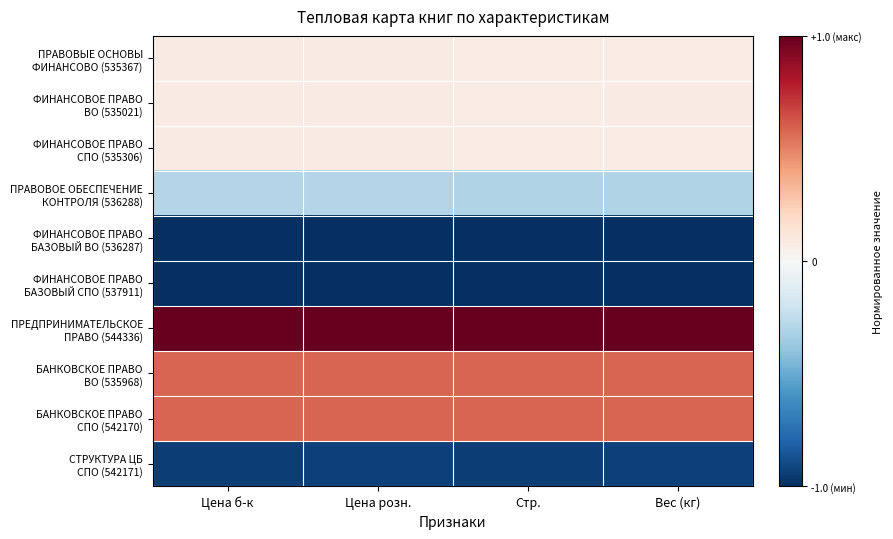

Between Стр. and Цена б-к, which is larger?

Цена б-к